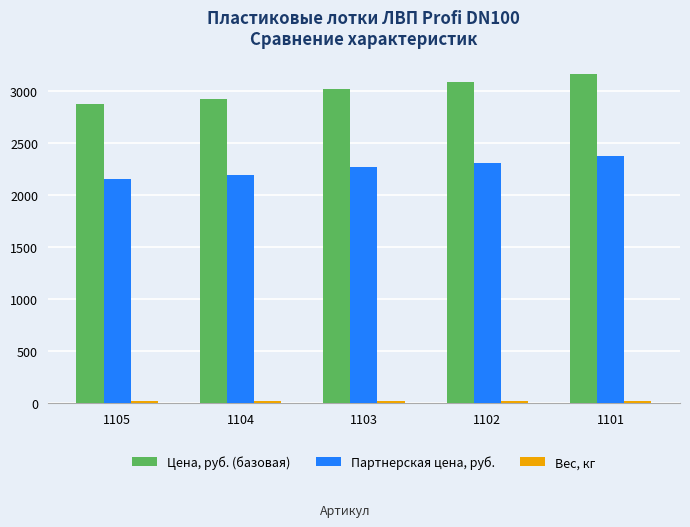

Which series has the largest total across all categories?

Цена, руб. (базовая)